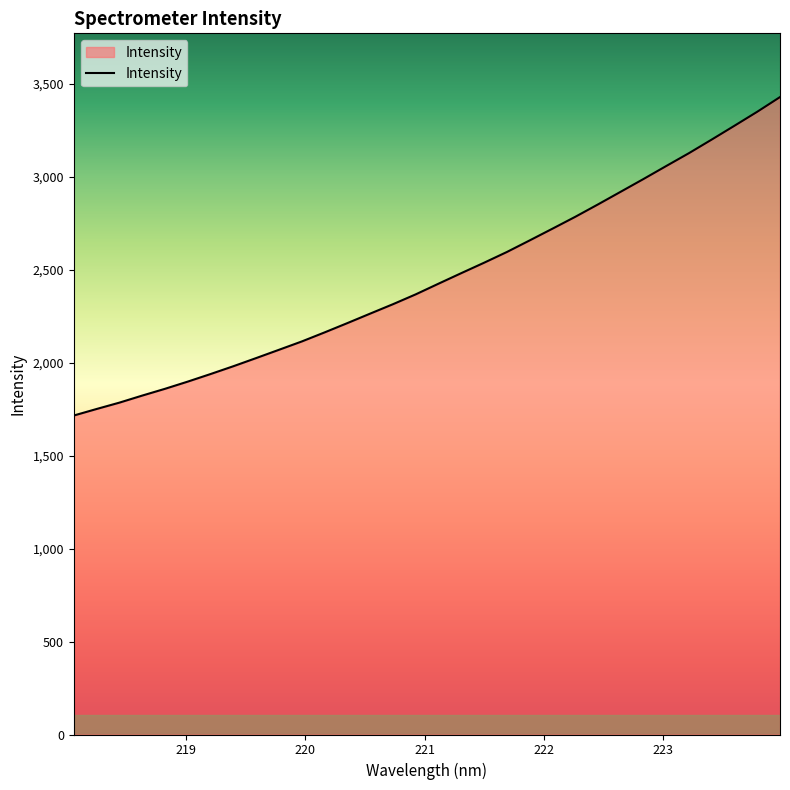

What is the difference between the maximum and minimum values?

1713.1